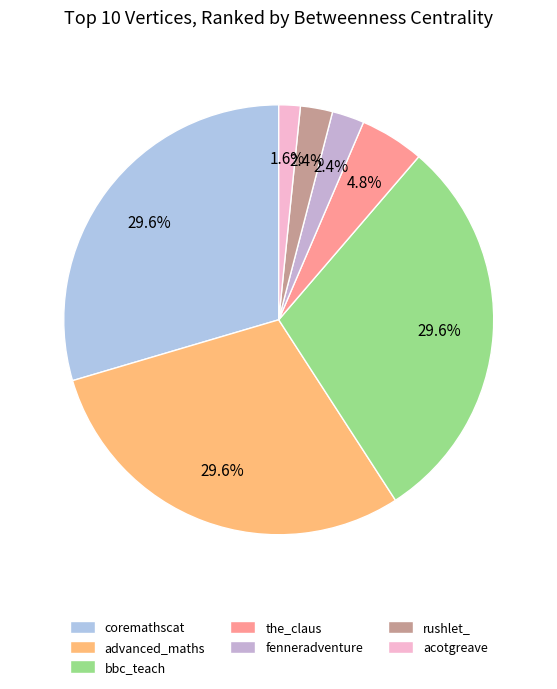

Is there any slice that represents more than half of the pie?

No